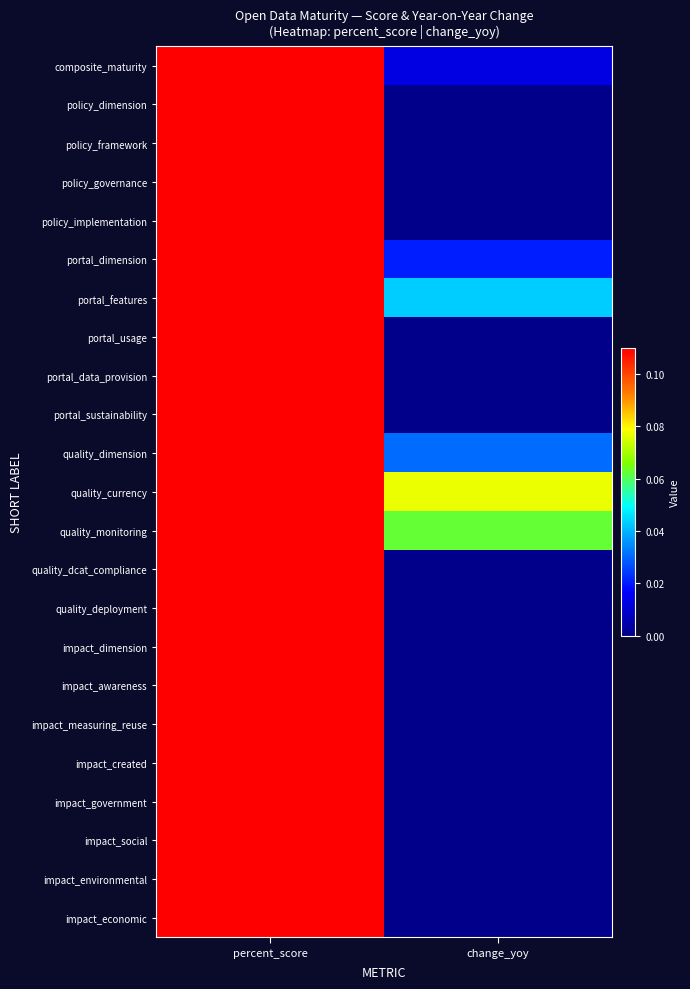

What is the maximum value shown in the chart?

1.0